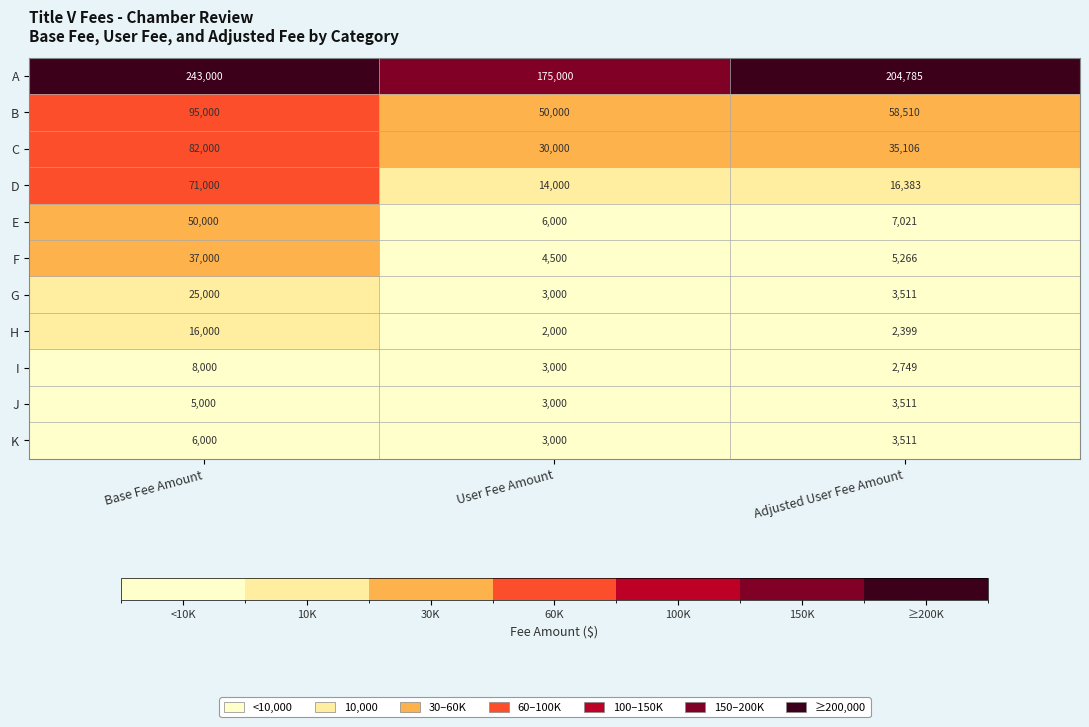

What is the total value across all series at Base Fee Amount?

638000